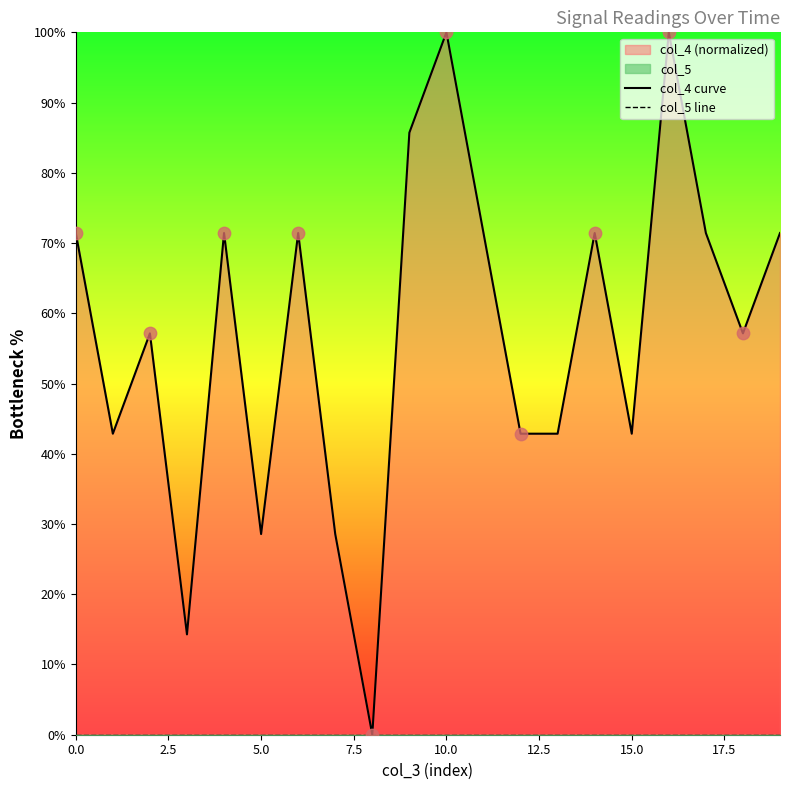

Which series contains the highest Y value?

col_4 curve